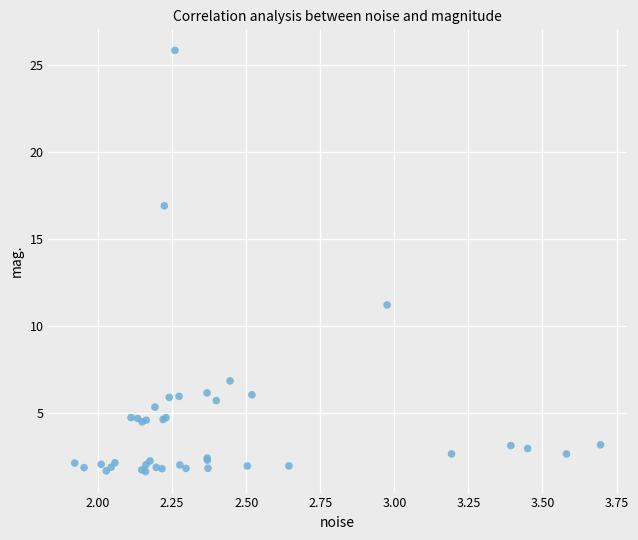

What Y value in the scatter plot is closest to 13?

11.2